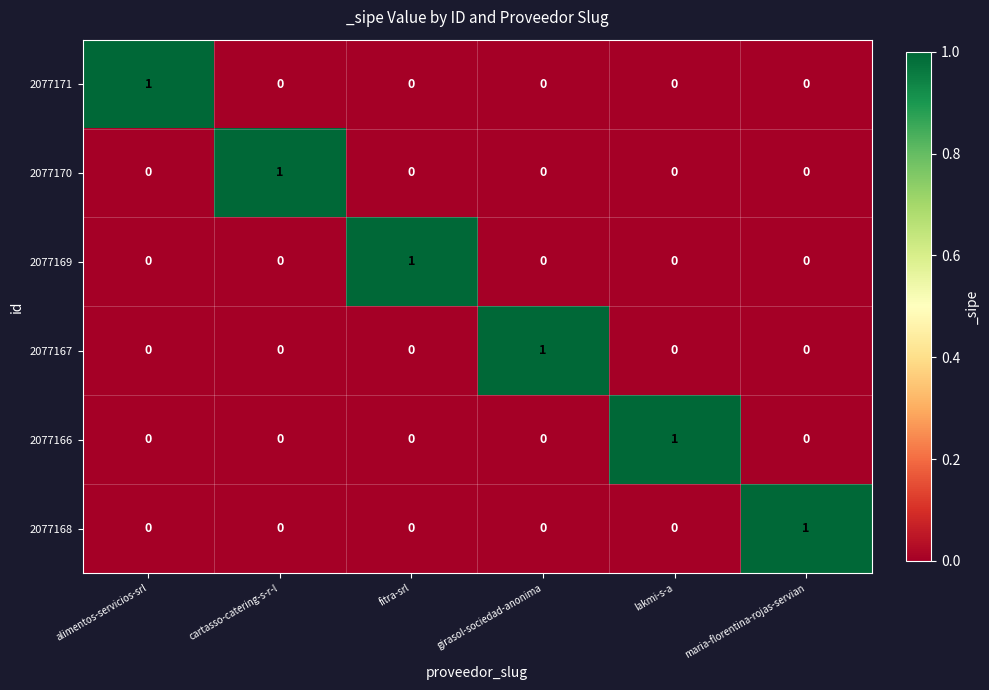

What is the maximum value shown in the chart?

1